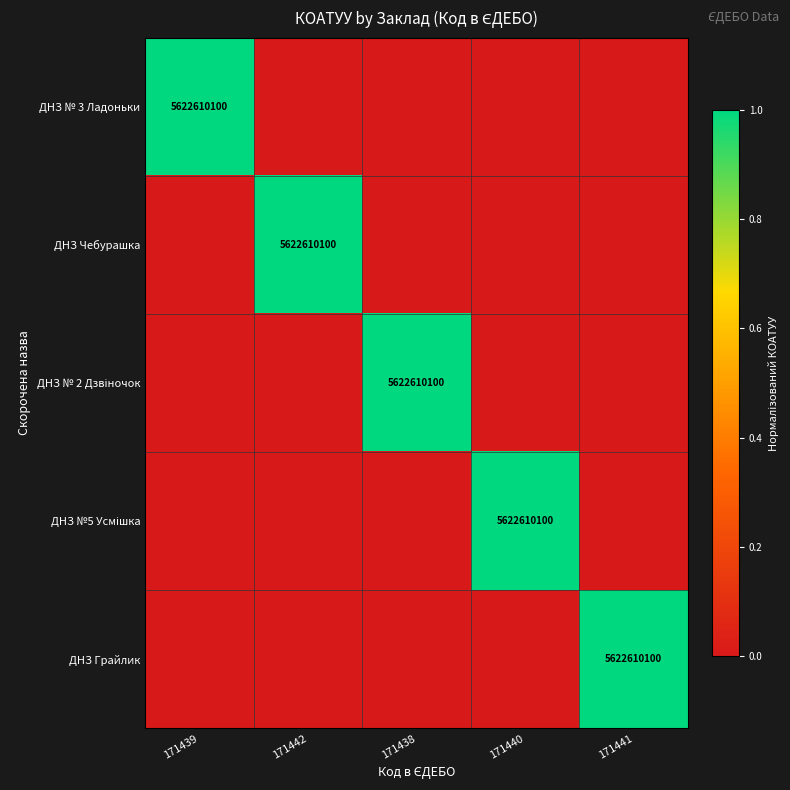

The value of ДНЗ Грайлик at 171441 is 5622610100. True or false?

True